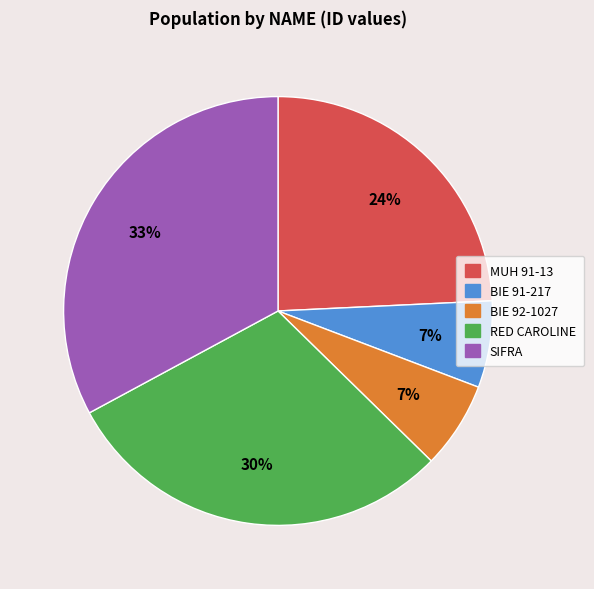

Is the sum of RED CAROLINE and BIE 92-1027 greater than half?

No